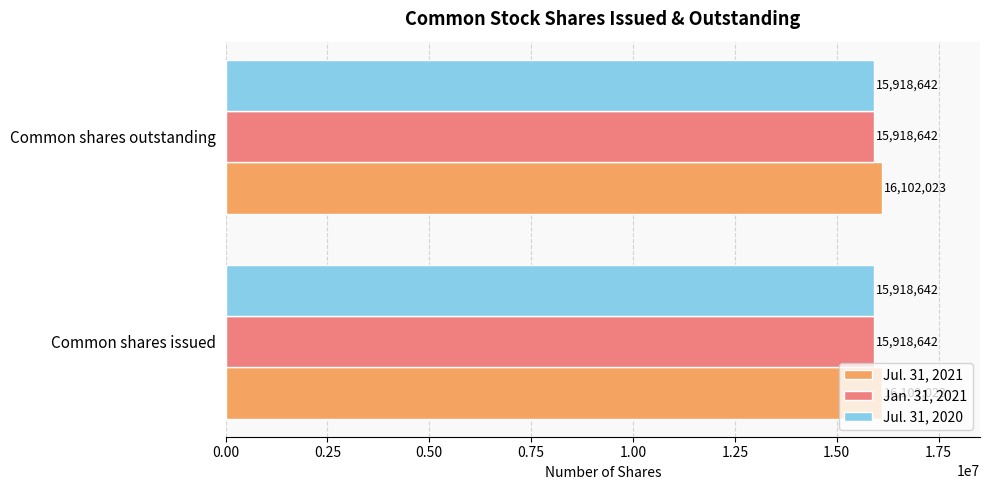

What is the sum of the Jul. 31, 2021 values at Common shares outstanding and Common shares issued?

32204046